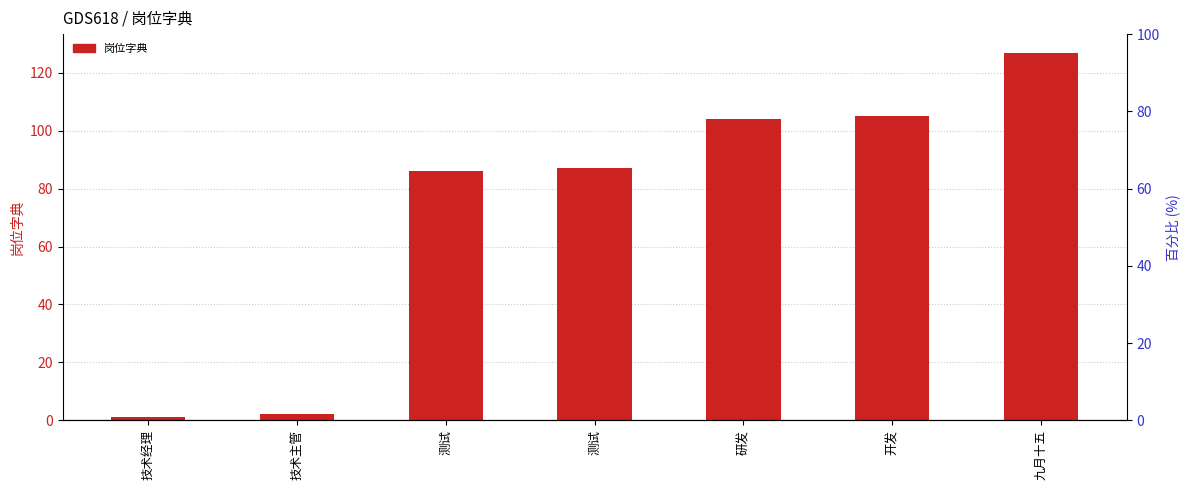

Reading right to left, extract all data points from this chart.

九月十五=127	开发=105	研发=104	测试=87	测试=86	技术主管=2	技术经理=1